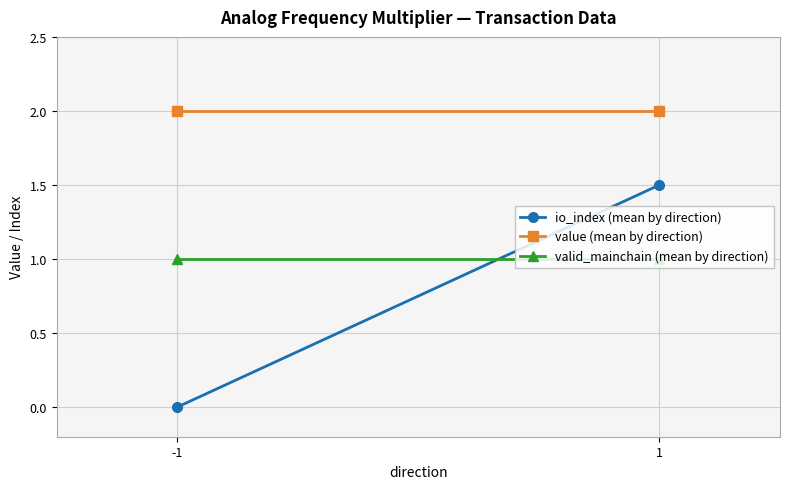

Reading left to right, list all the values displayed in this chart.

io_index (mean by direction): 0.0	1.5
value (mean by direction): 2.0	2.0
valid_mainchain (mean by direction): 1.0	1.0